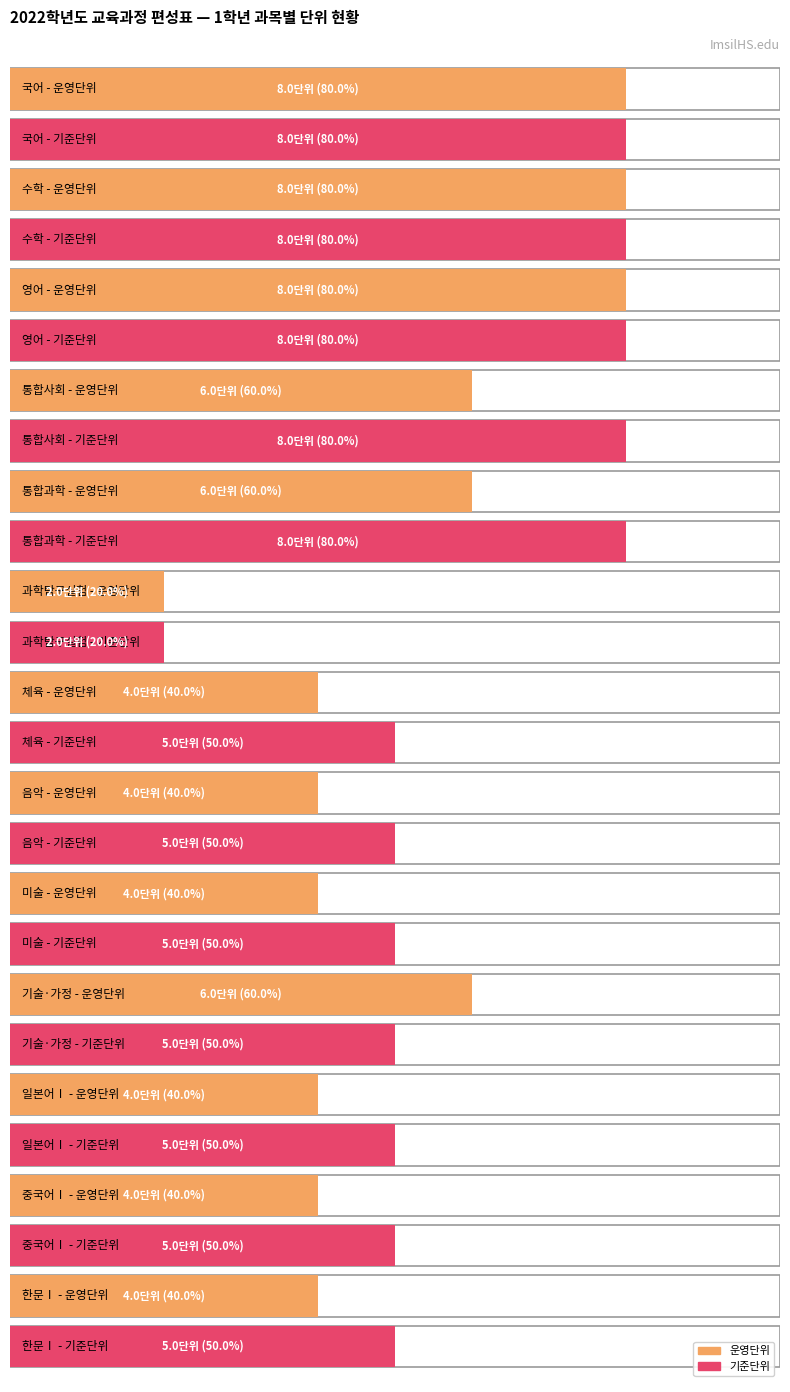

At which category is the sum across all series the highest?

국어